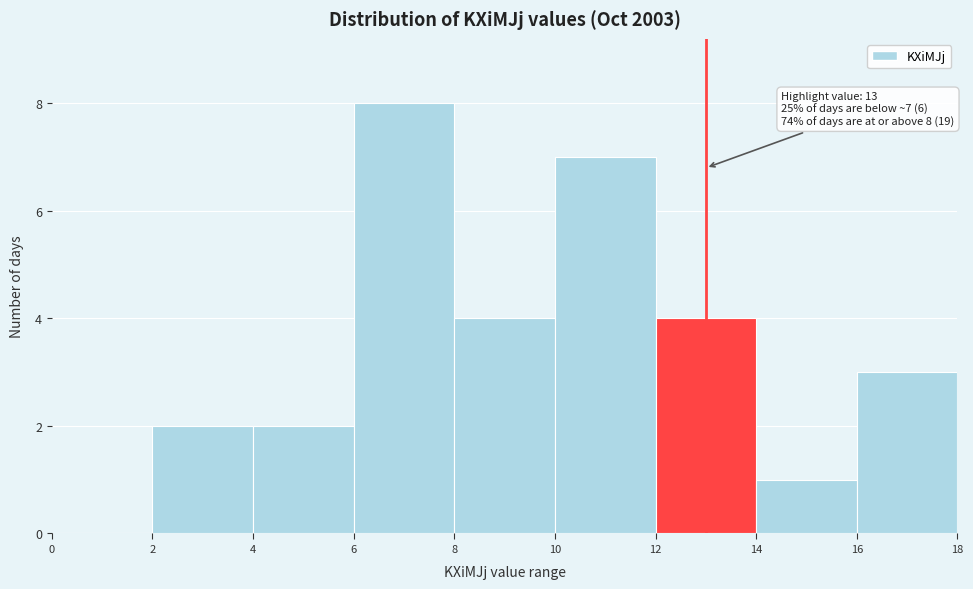

Over which range of the x-axis is the bar tallest?

6 to 8